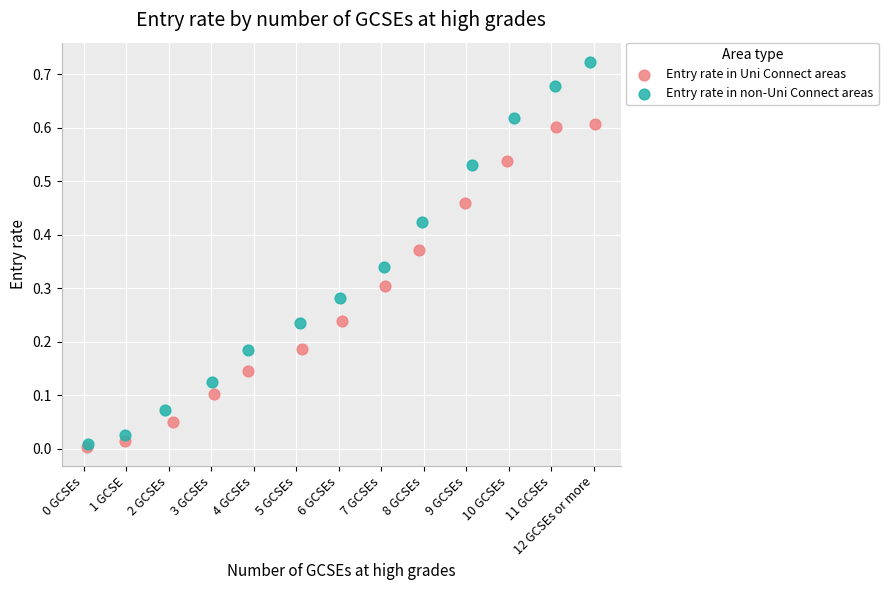

What are all the series names shown in the legend?

Entry rate in Uni Connect areas, Entry rate in non-Uni Connect areas